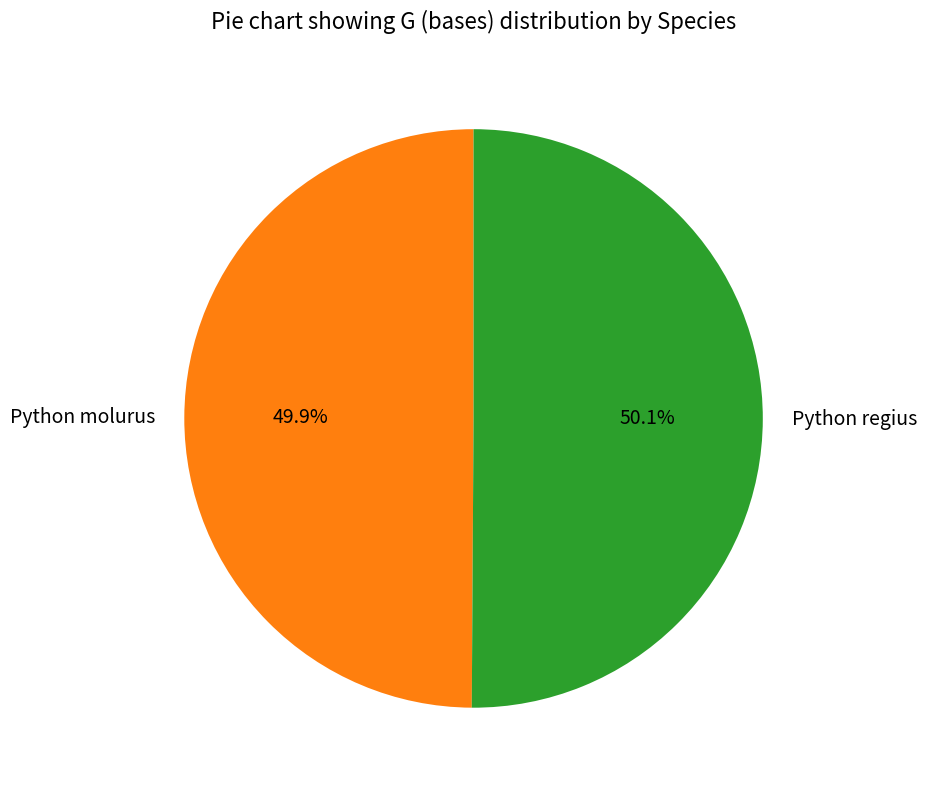

How many segments does this pie chart have?

2